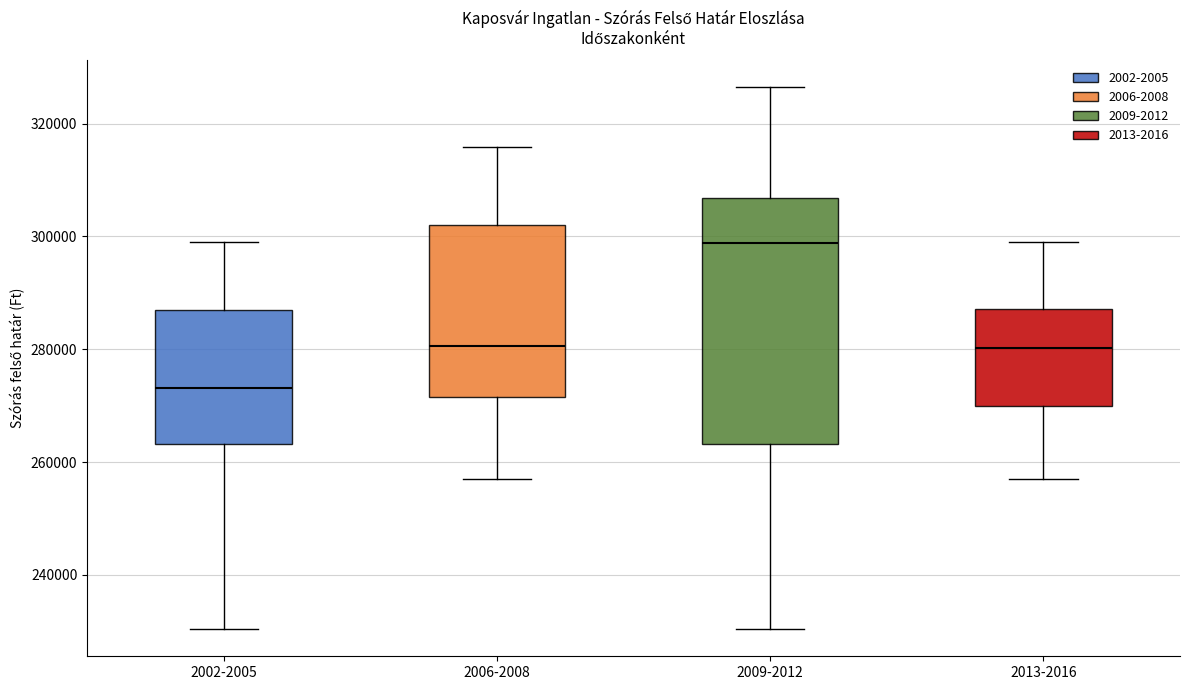

Which box's median line is the lowest?

2002-2005